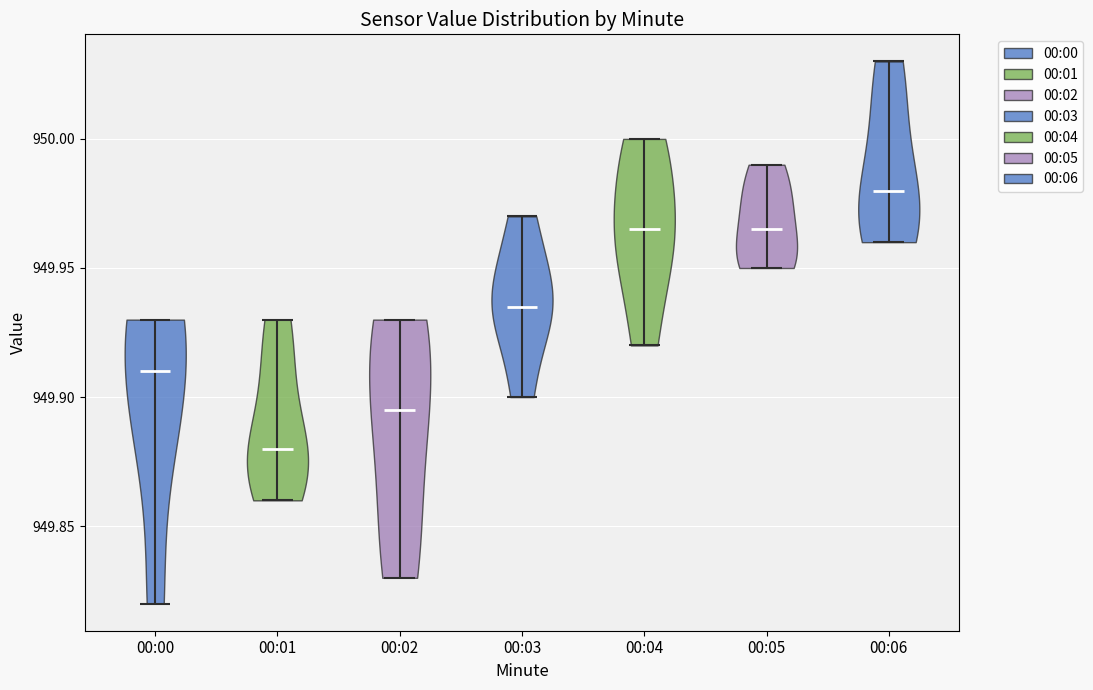

What is the highest point the violin for 00:05 reaches on the y-axis? The values are not printed on the chart, so give them approximately, as read against the axis.

949.990